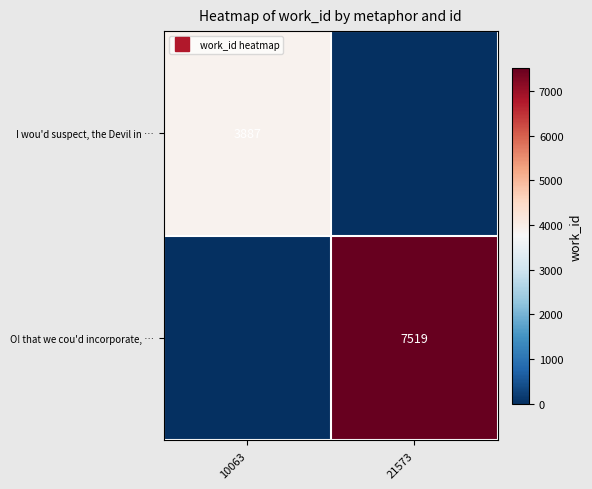

The value of I wou'd suspect, the Devil in … at 10063 is 963. True or false?

False